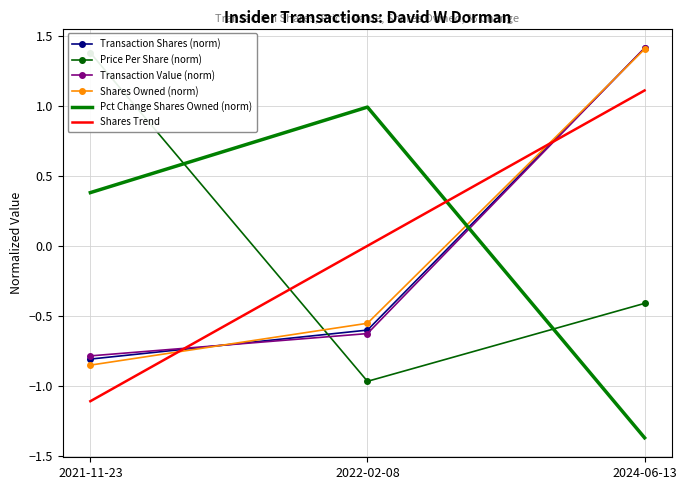

What is the minimum value shown in the chart?

-1.4